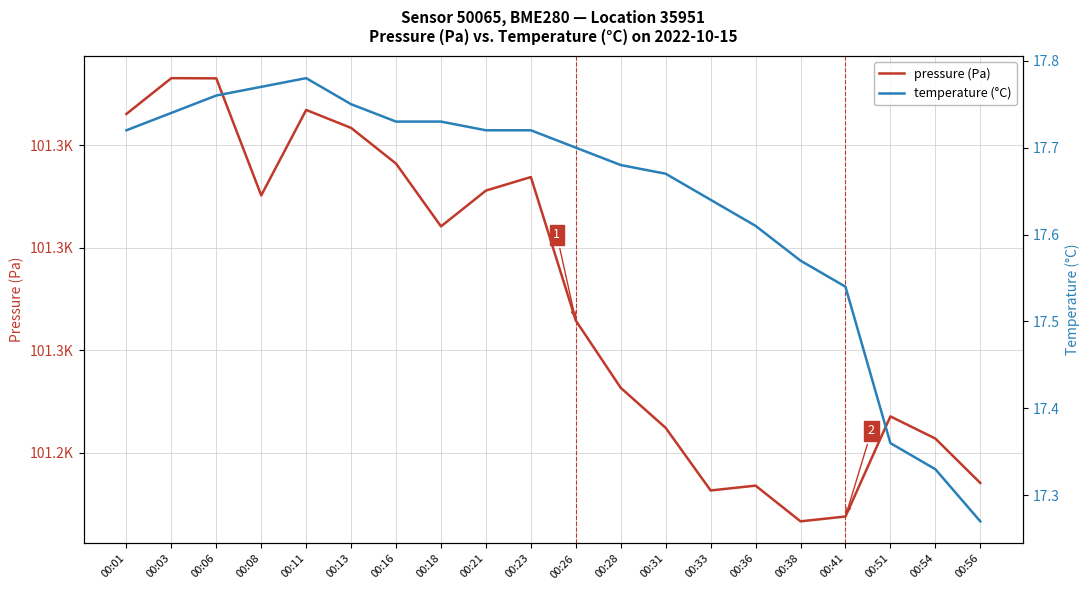

What is the sum of the pressure (Pa) values at 00:01 and 00:23?

202559.9